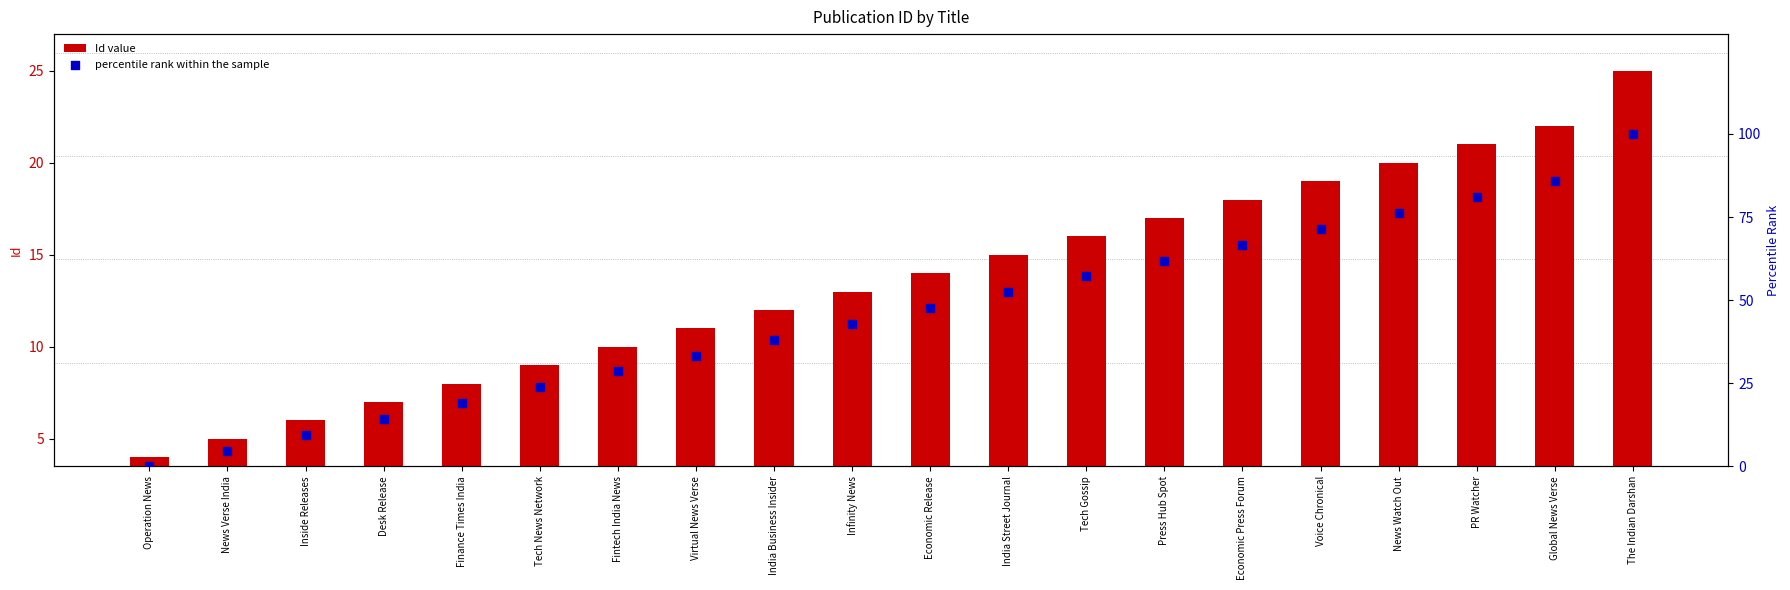

Is the value of Id value at Operation News greater than the value of percentile rank within the sample at Inside Releases?

No